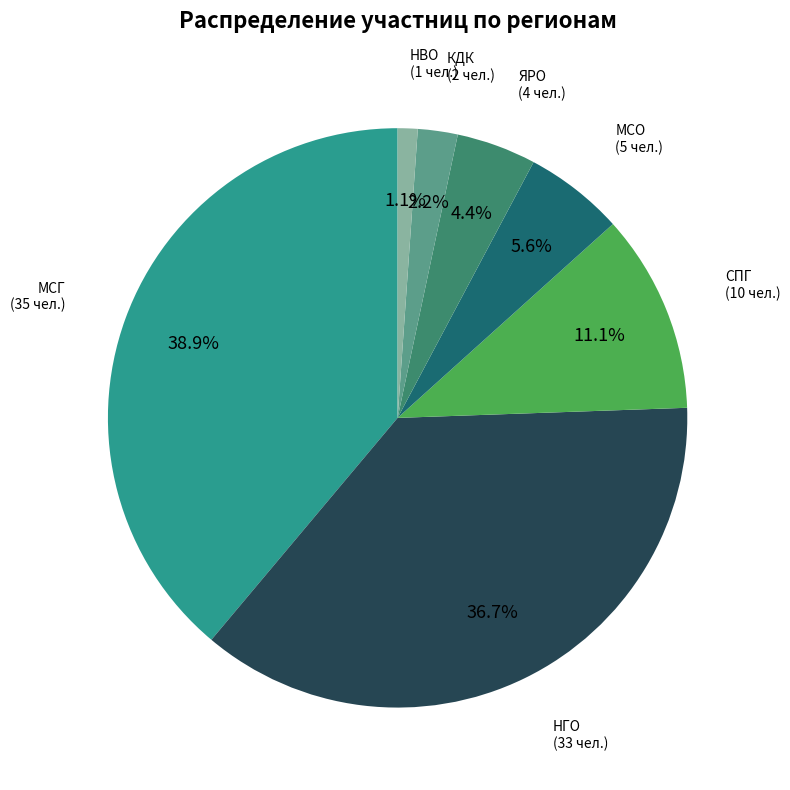

Between МСО and НВО, which is larger?

МСО